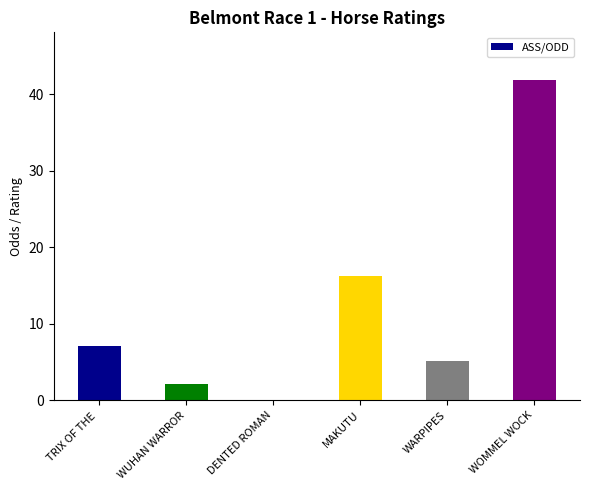

Reading left to right, what are all the values shown in this chart?

TRIX OF THE =7.1	WUHAN WARROR=2.1	DENTED ROMAN=0.0	MAKUTU=16.2	WARPIPES=5.1	WOMMEL WOCK=41.8